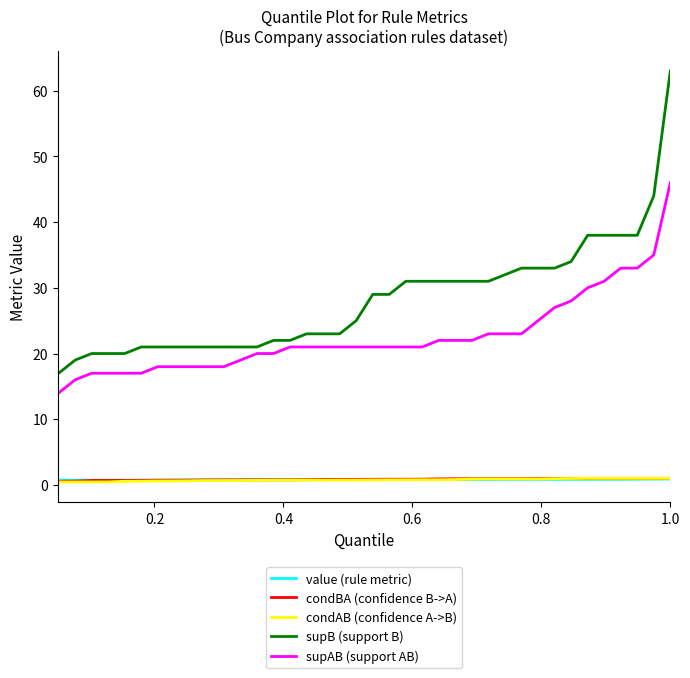

True or false: supB (support B) and value (rule metric) intersect in this chart.

False